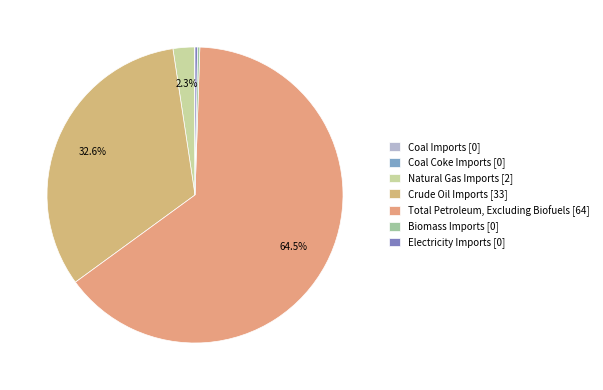

Combined, what portion of the pie is Total Petroleum, Excluding Biofuels and Crude Oil Imports?

97.1%